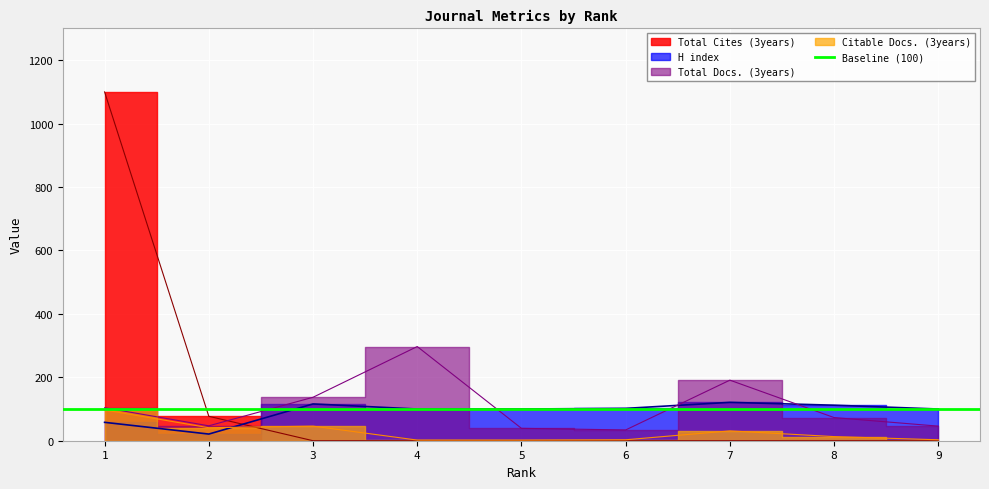

Is the value of Total Cites (3years) at 8 greater than the value of Citable Docs. (3years) at 1?

No